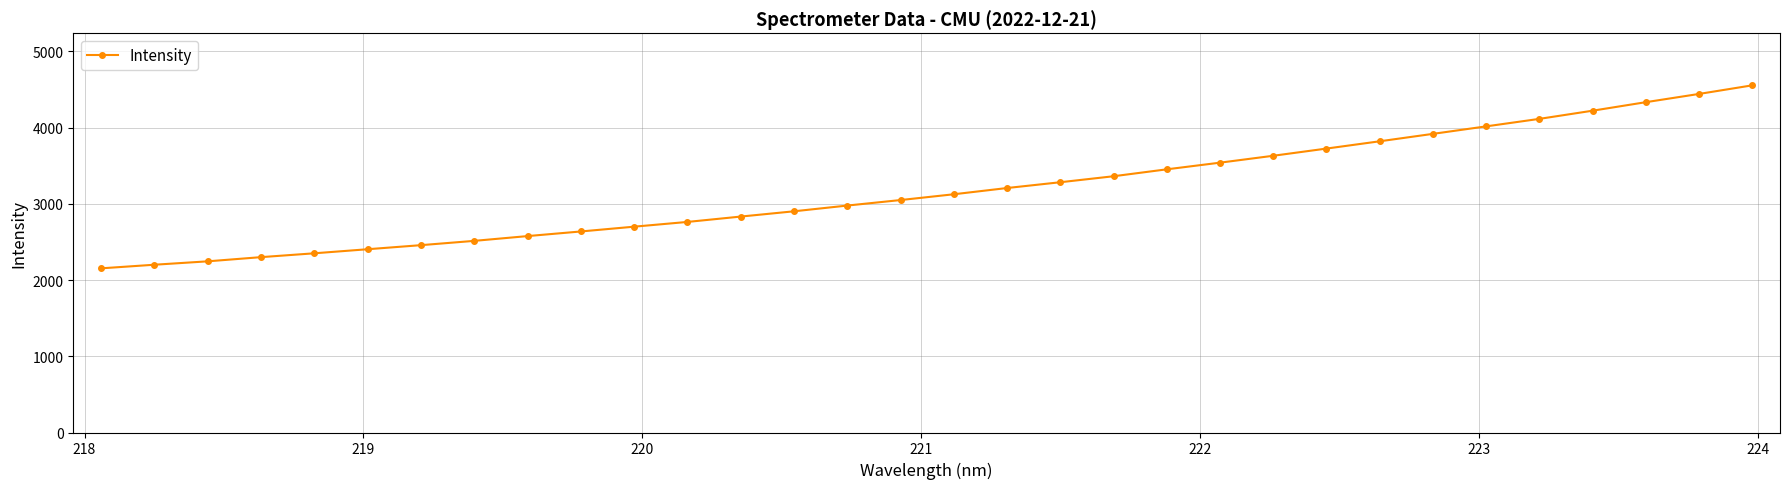

What is the smallest value displayed?

2153.4